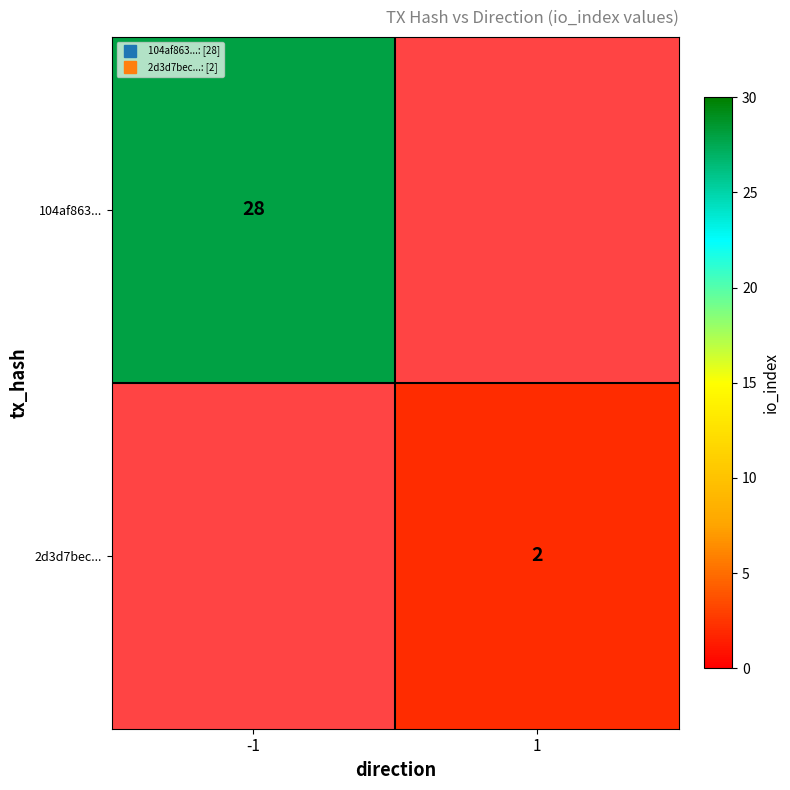

How many distinct data groups are displayed?

2